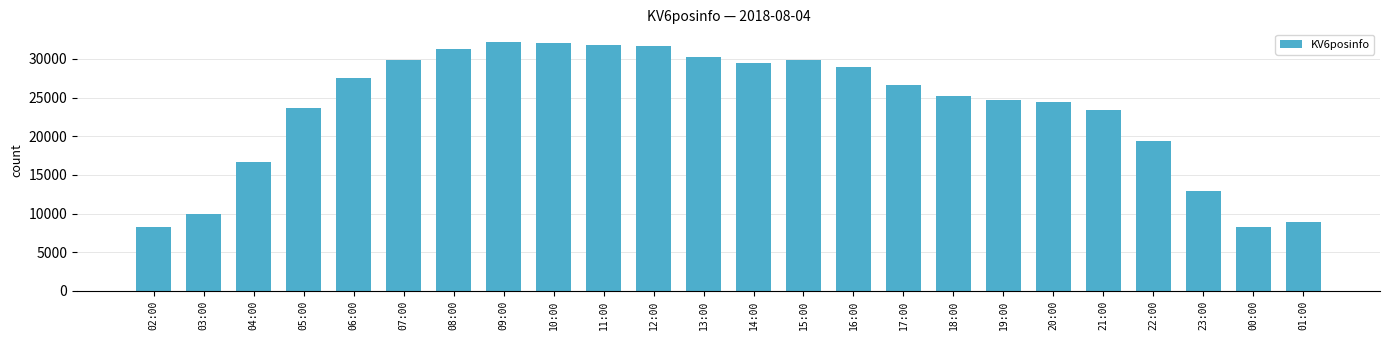

Count the number of data series in this chart.

1